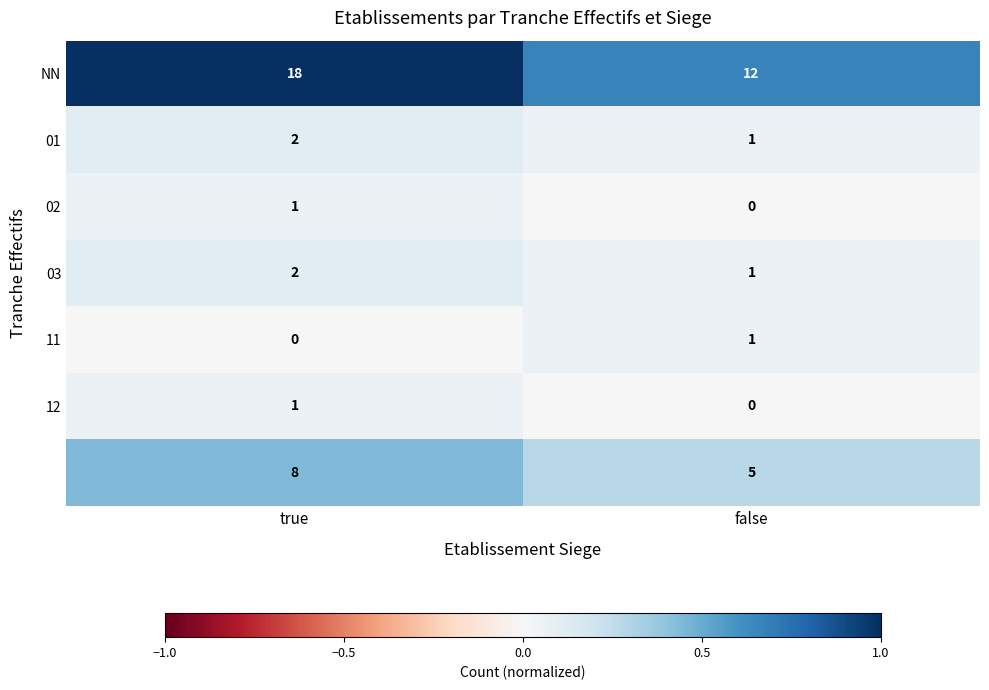

At which category does the chart reach its peak across all series?

true